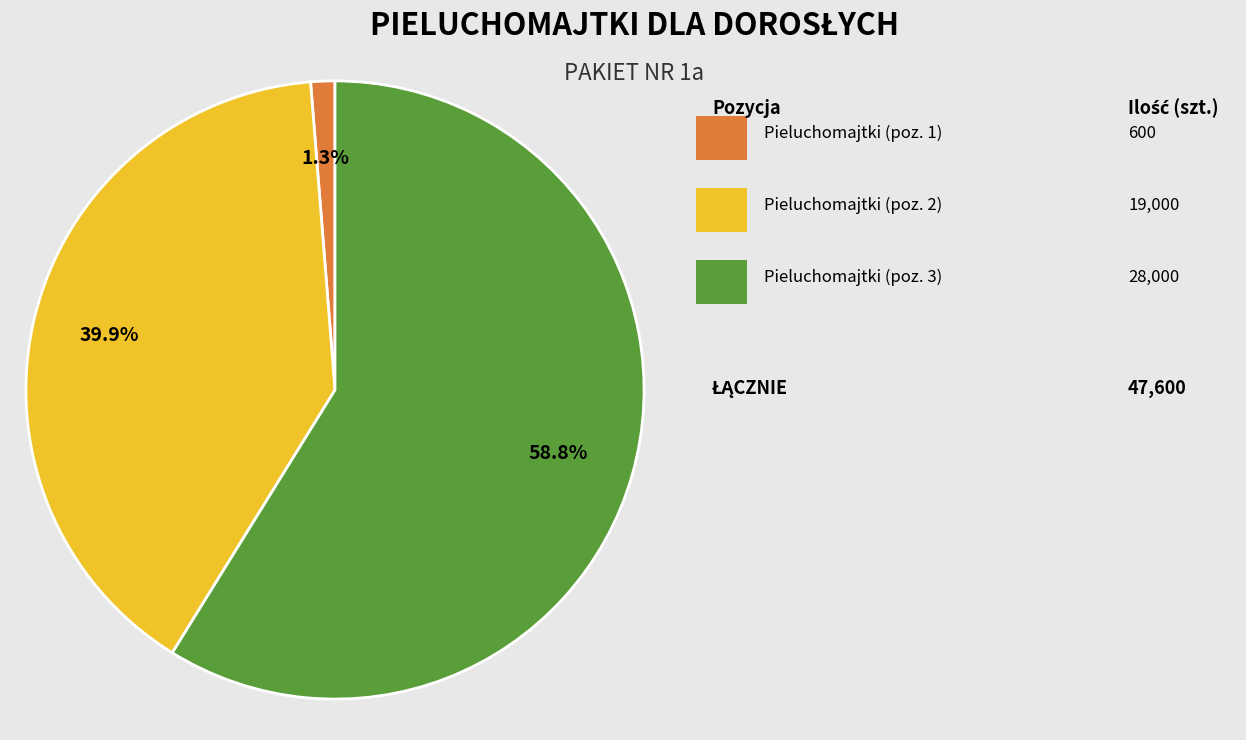

How many slices are in this pie chart?

3